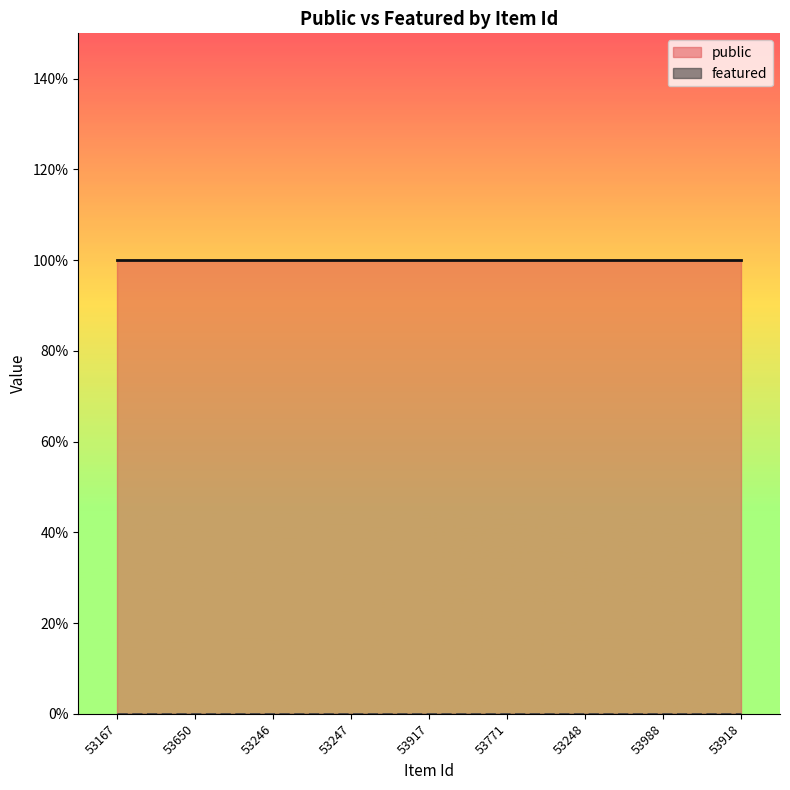

True or false: public has more than 1 interior local peaks.

False